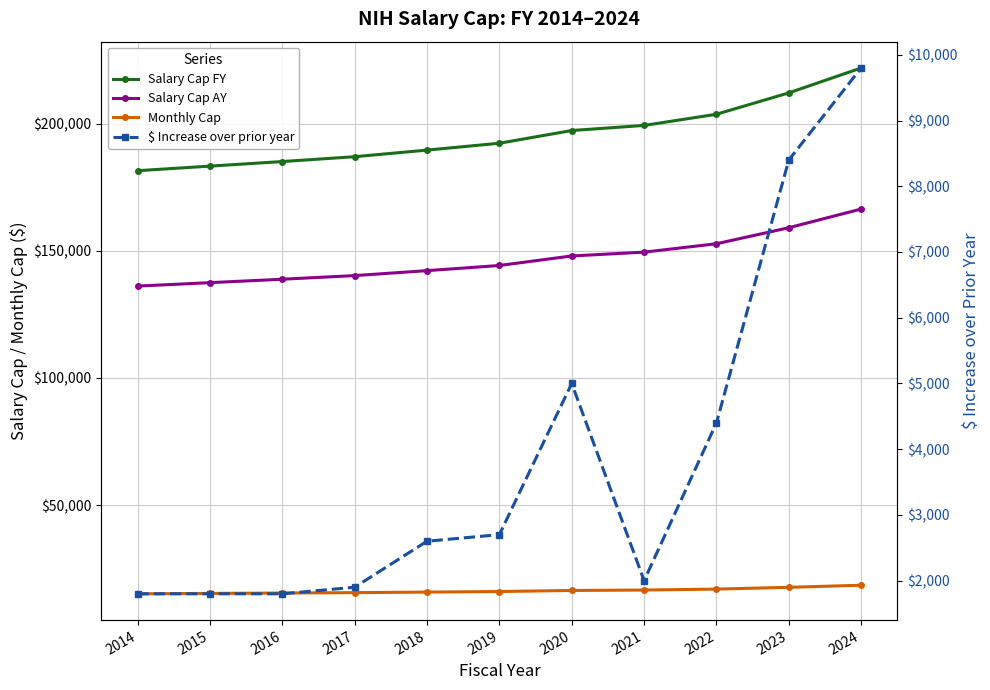

What is the value of the Monthly Cap point at the 1st from the left?

15125